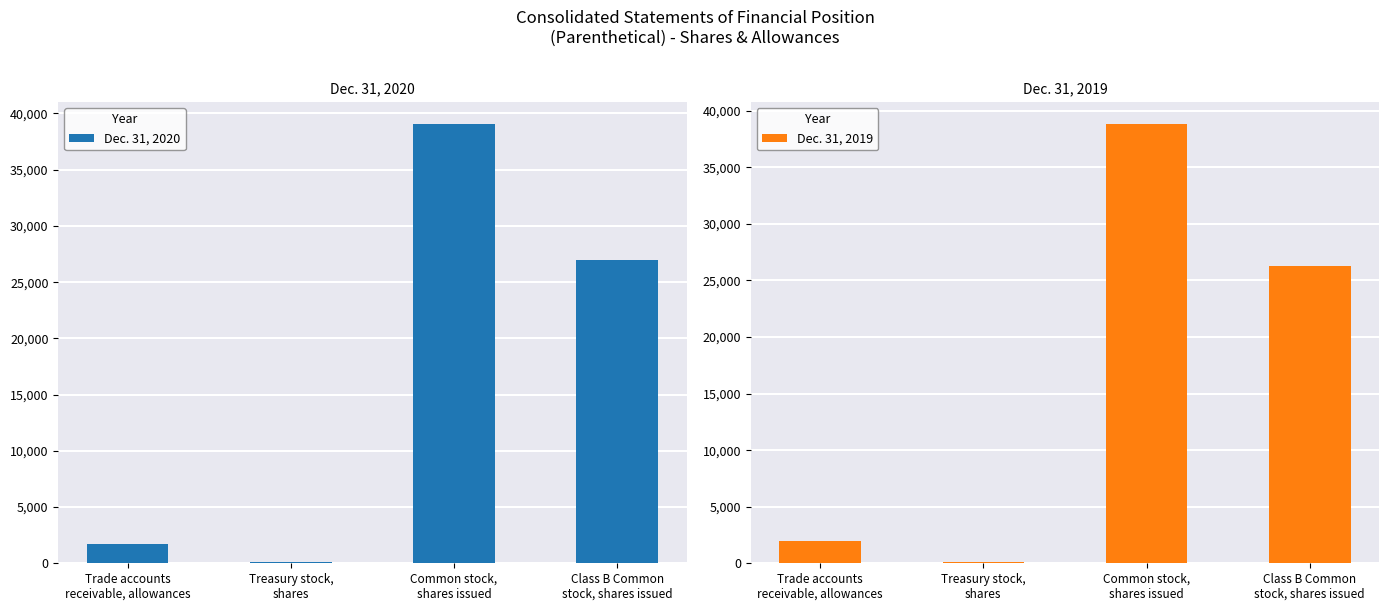

Which series changed the most between Common stock,
shares issued and Class B Common
stock, shares issued?

Dec. 31, 2019